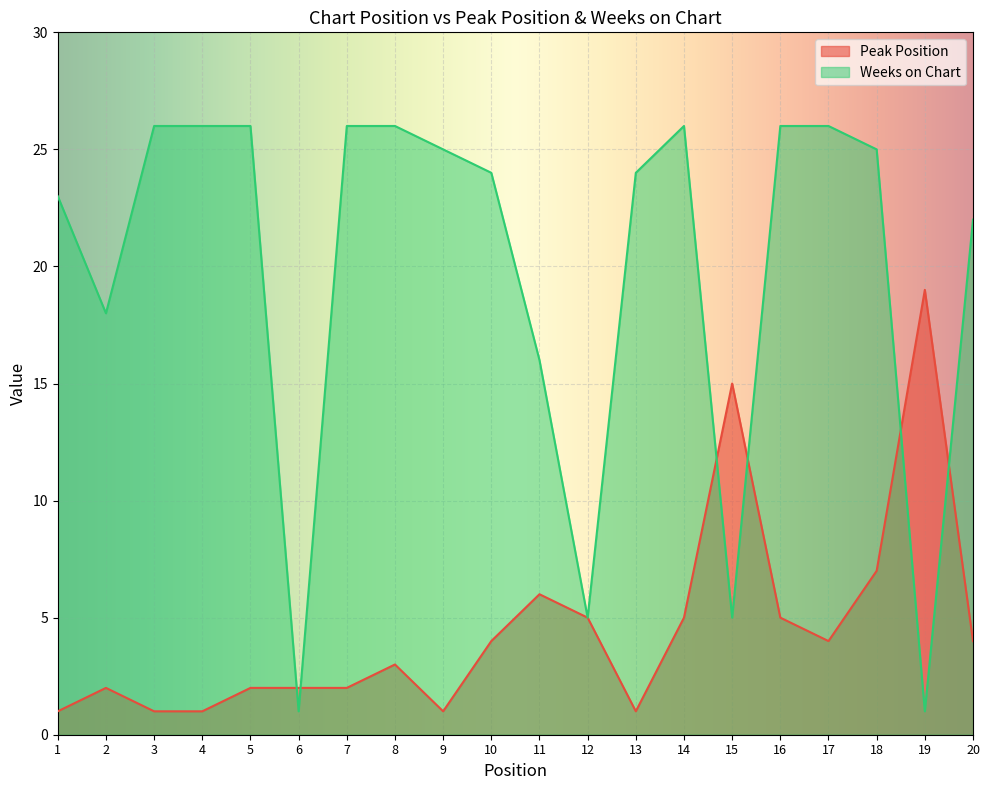

The Weeks on Chart series shows 26 at 8. True or false?

True